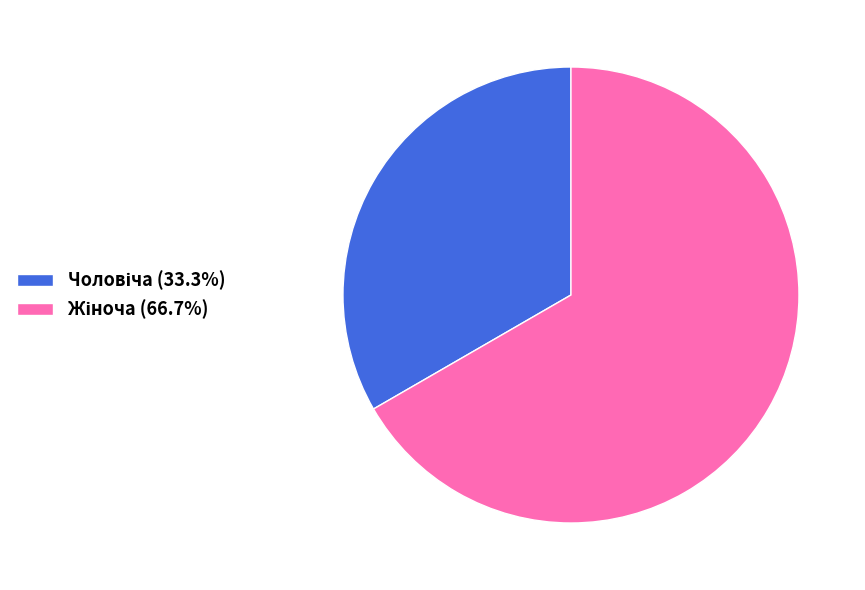

Is there any slice that represents more than half of the pie?

Yes